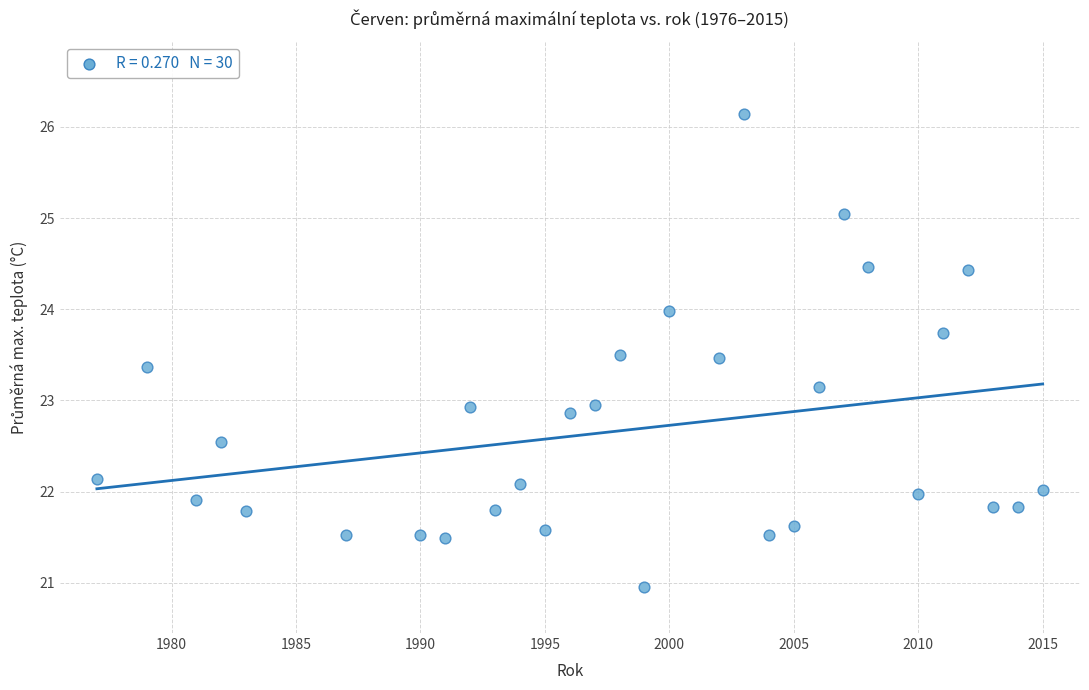

What is the range of Y values (max minus min)?

5.2